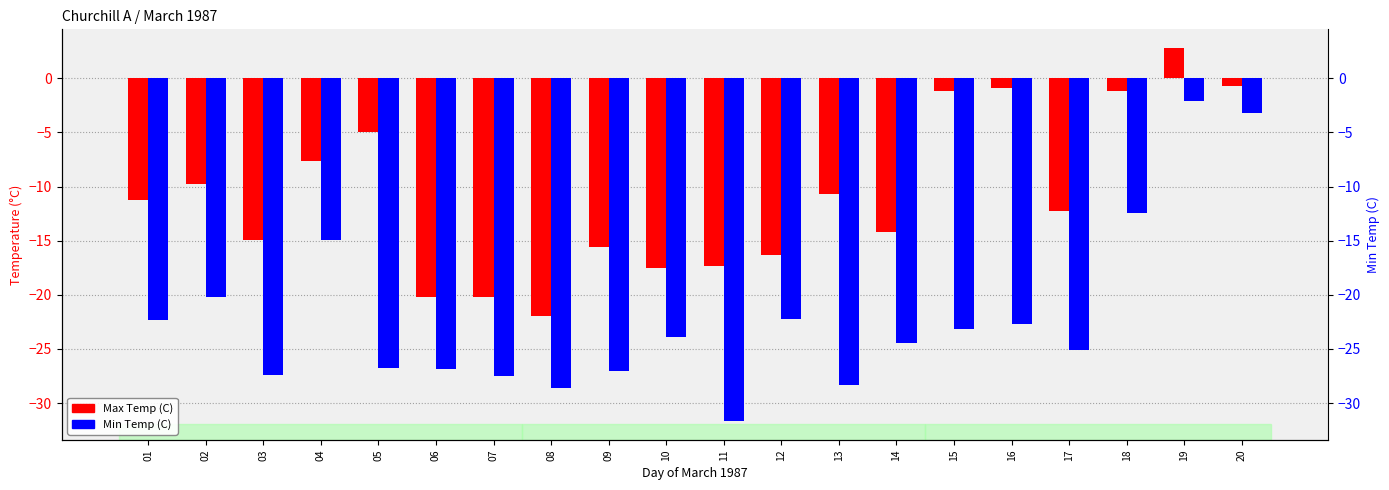

Between 15 and 16, which series saw the biggest shift?

Min Temp (C)